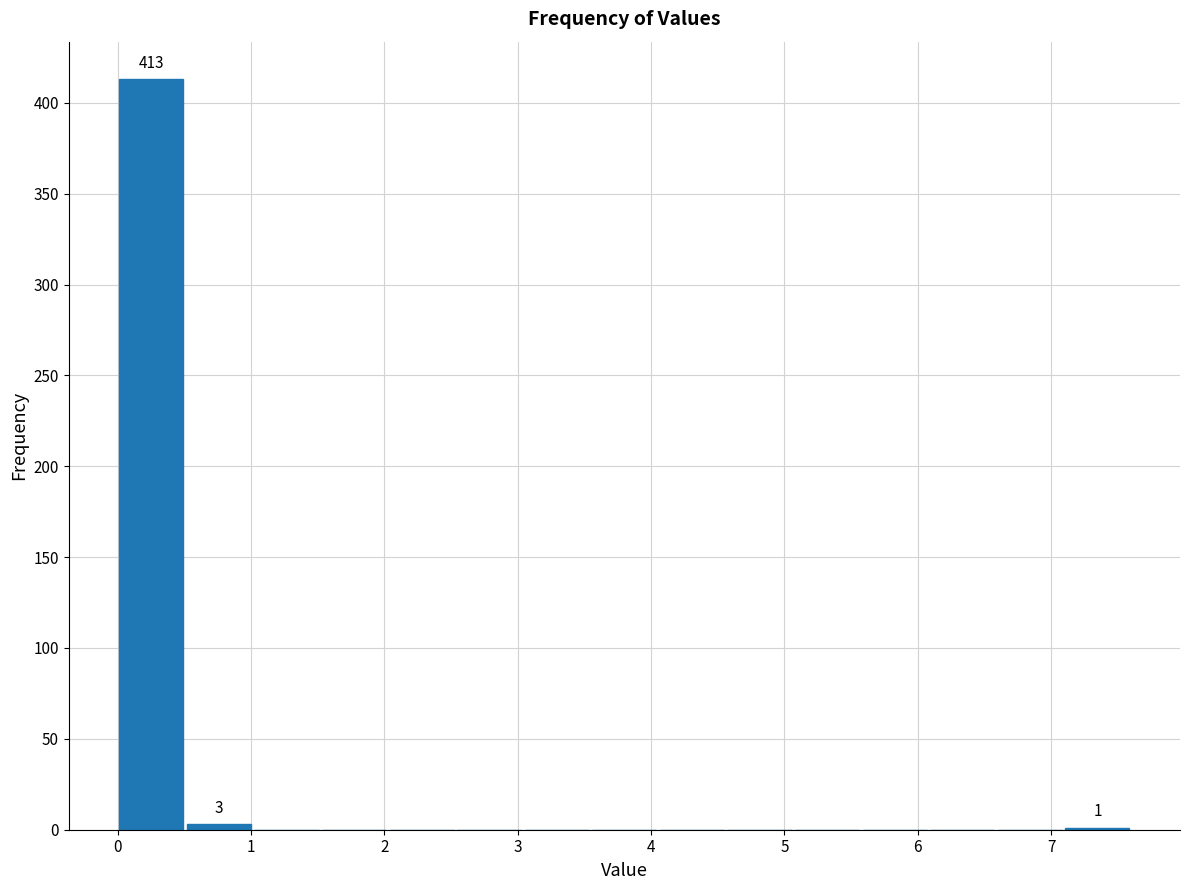

Which range on the x-axis has the tallest bar?

0.0 to 0.5